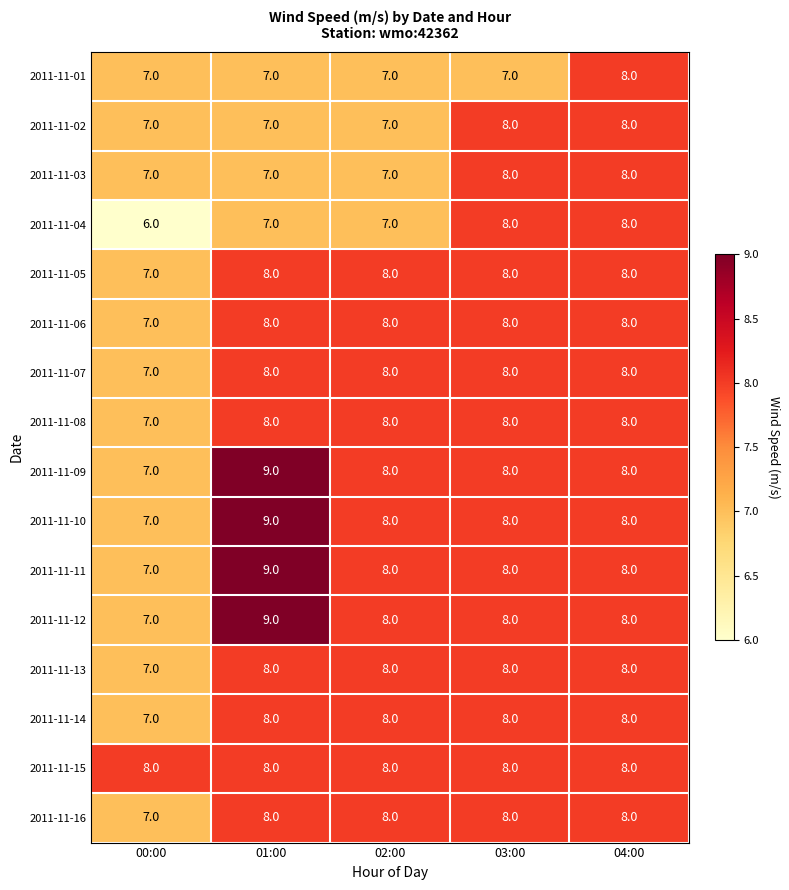

Is it true that 2011-11-04 equals 3 at 04:00?

False